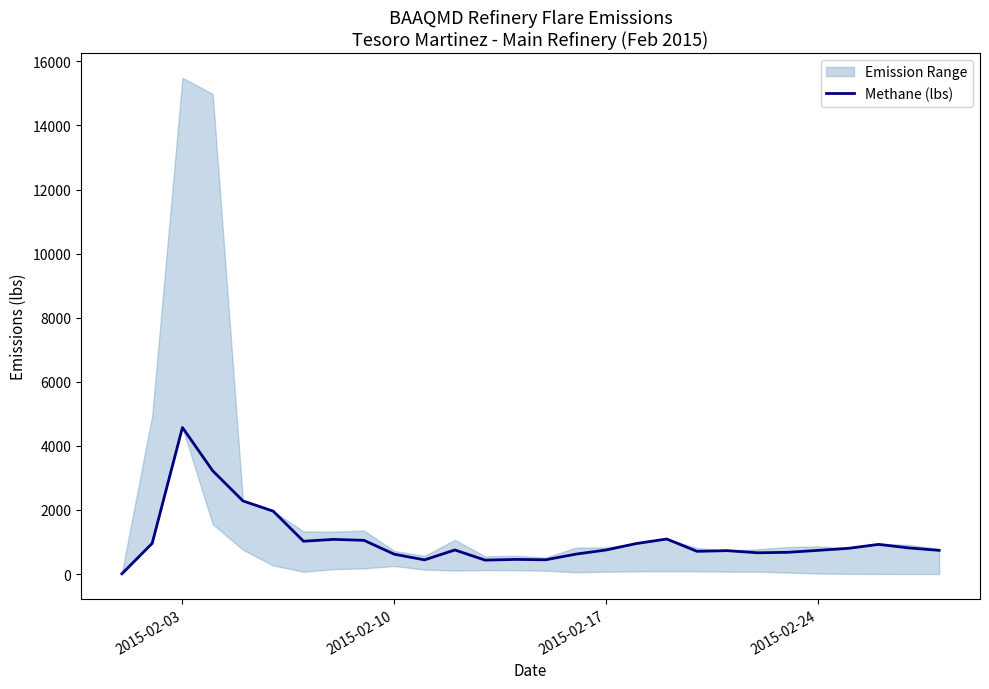

What is the difference between the second highest and minimum values?

3215.1